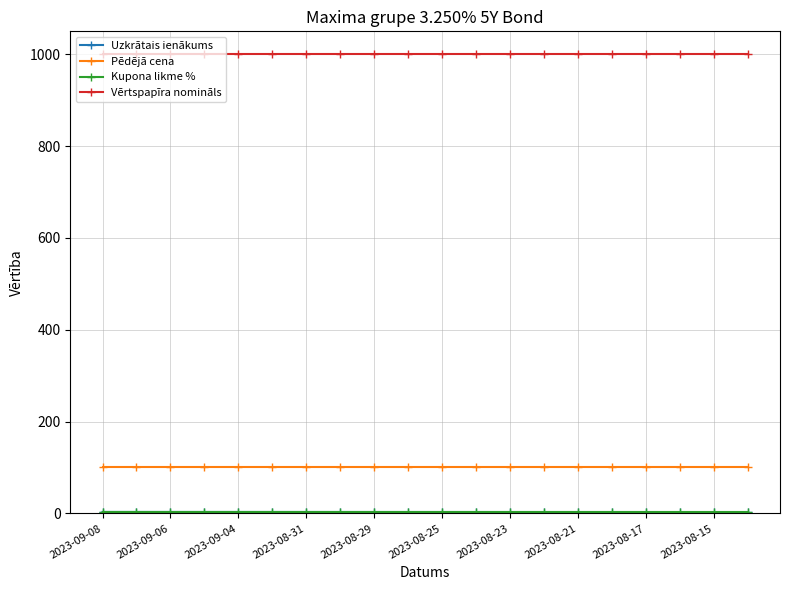

What is the greatest value displayed?

1000.0